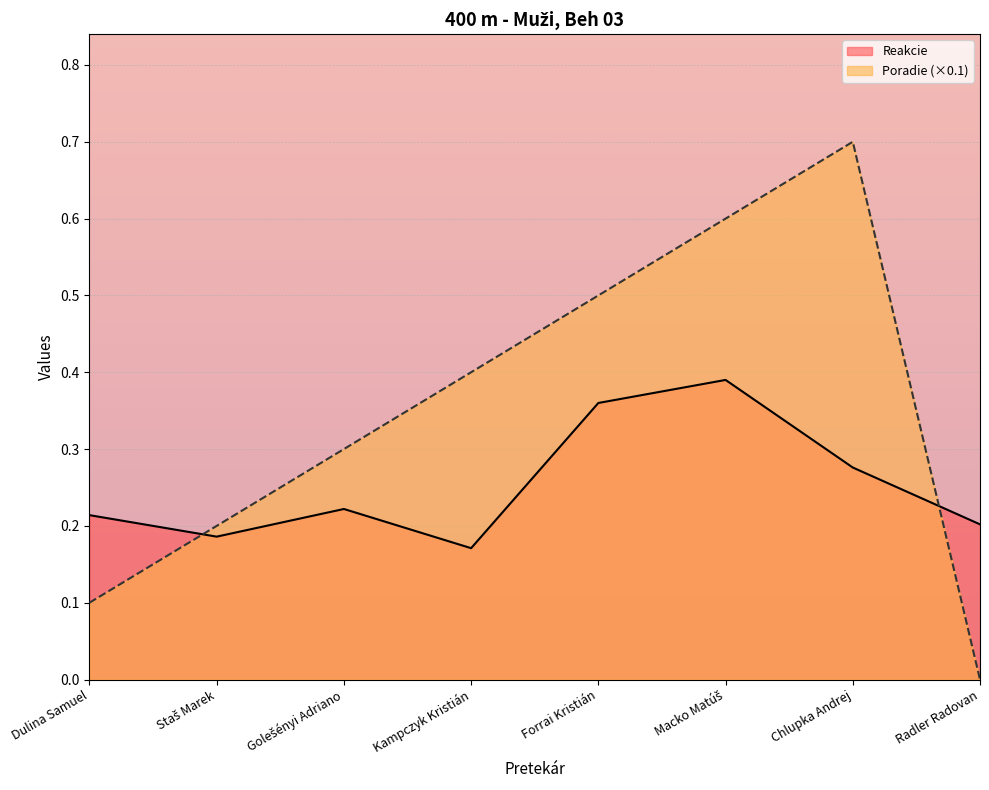

Which series has the widest spread of values?

Poradie (×0.1)